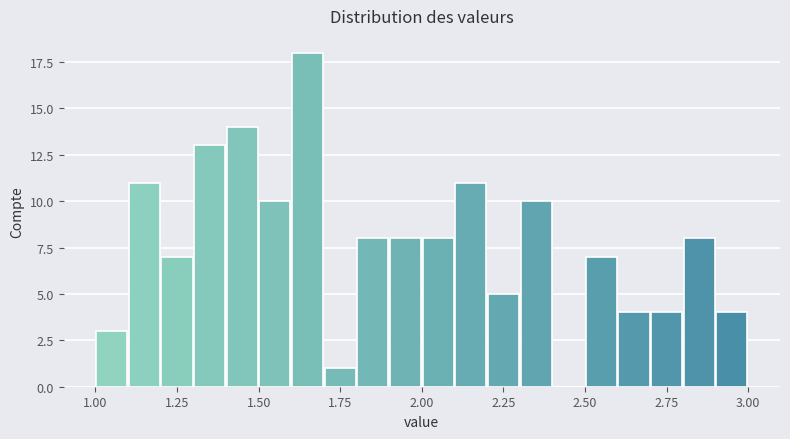

Around what value on the x-axis is the tallest bar? Give the approximate position of its centre, as read against the axis.

1.65